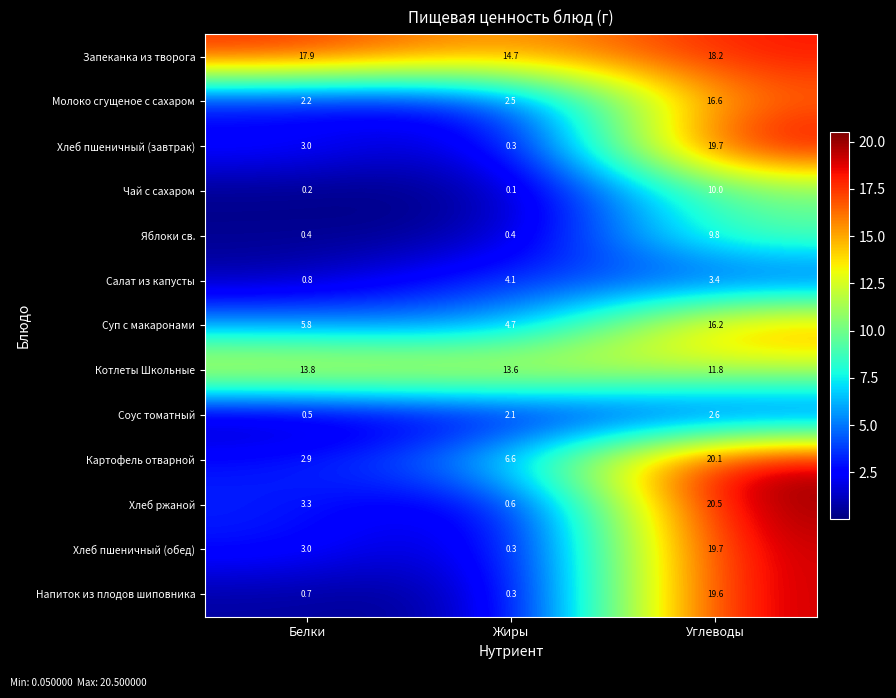

Which label corresponds to the largest value in the chart?

Углеводы